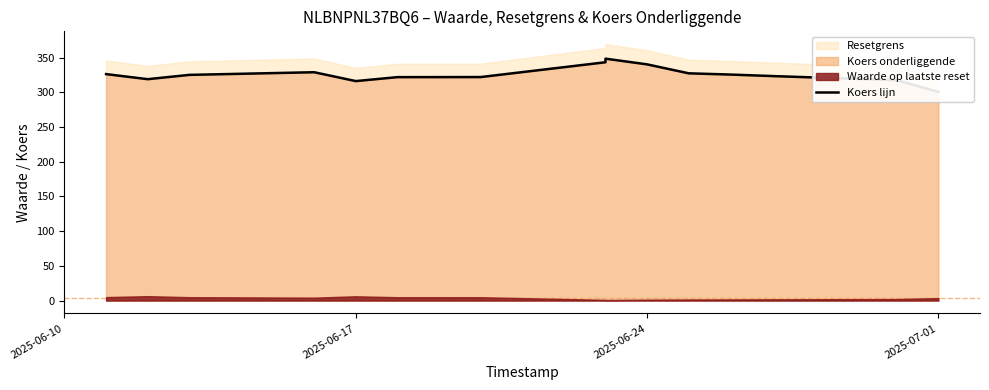

Read the value at 2025-06-10.

326.4